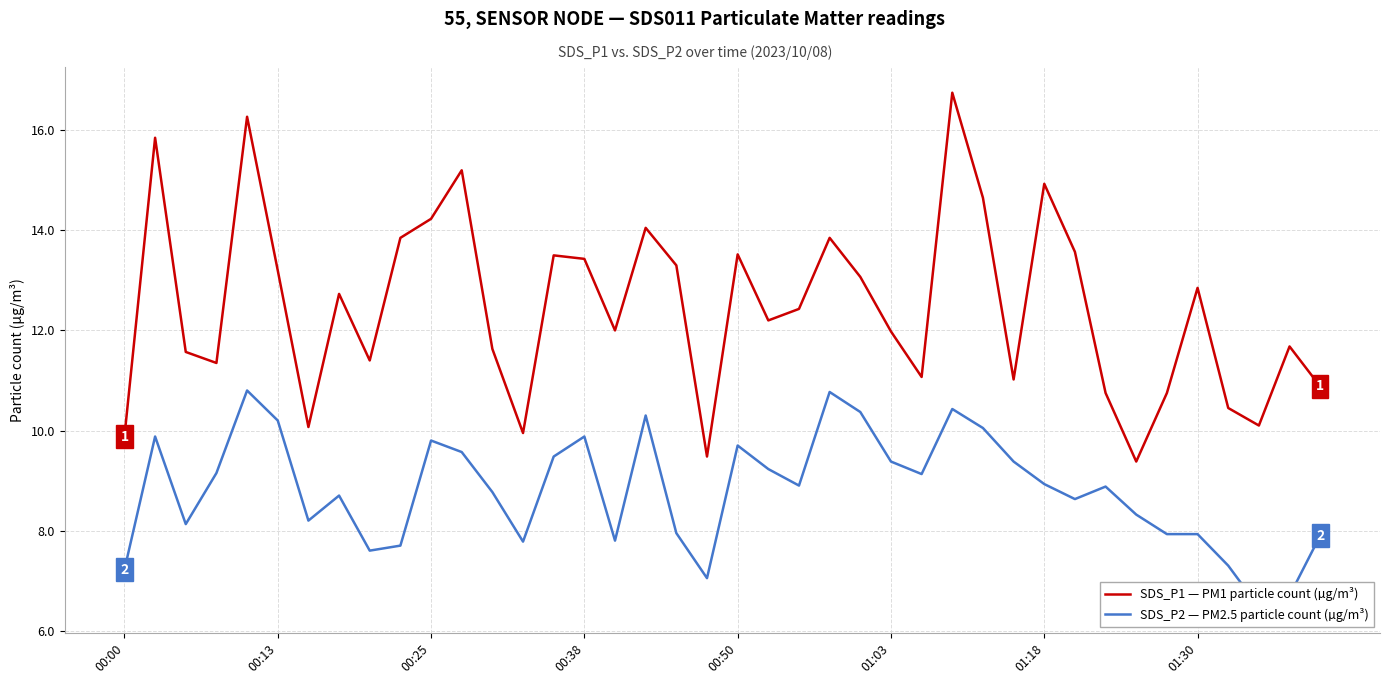

Is it true that SDS_P1 — PM1 particle count (µg/m³) equals 8.0 at 01:18?

False